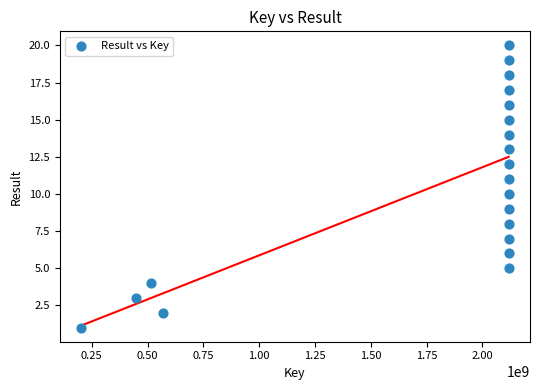

What is the range of X values (max minus min)?

1914615112